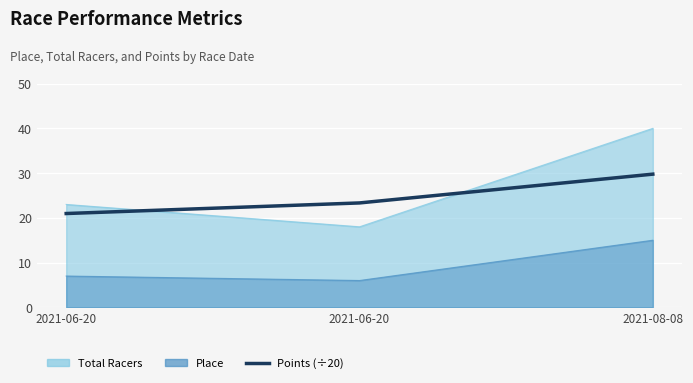

Rank the categories by value from lowest to highest.

2021-06-20, 2021-06-20, 2021-08-08